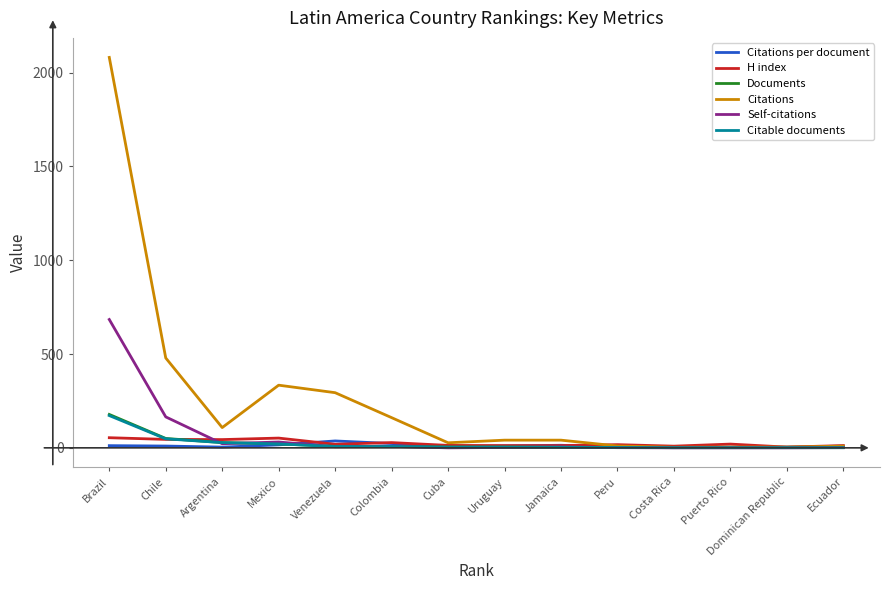

Which series has the largest total across all categories?

Citations